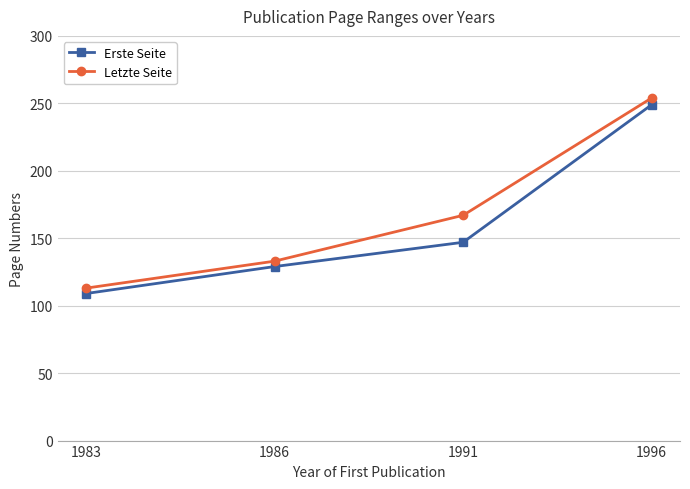

At which category is the sum across all series the highest?

1996